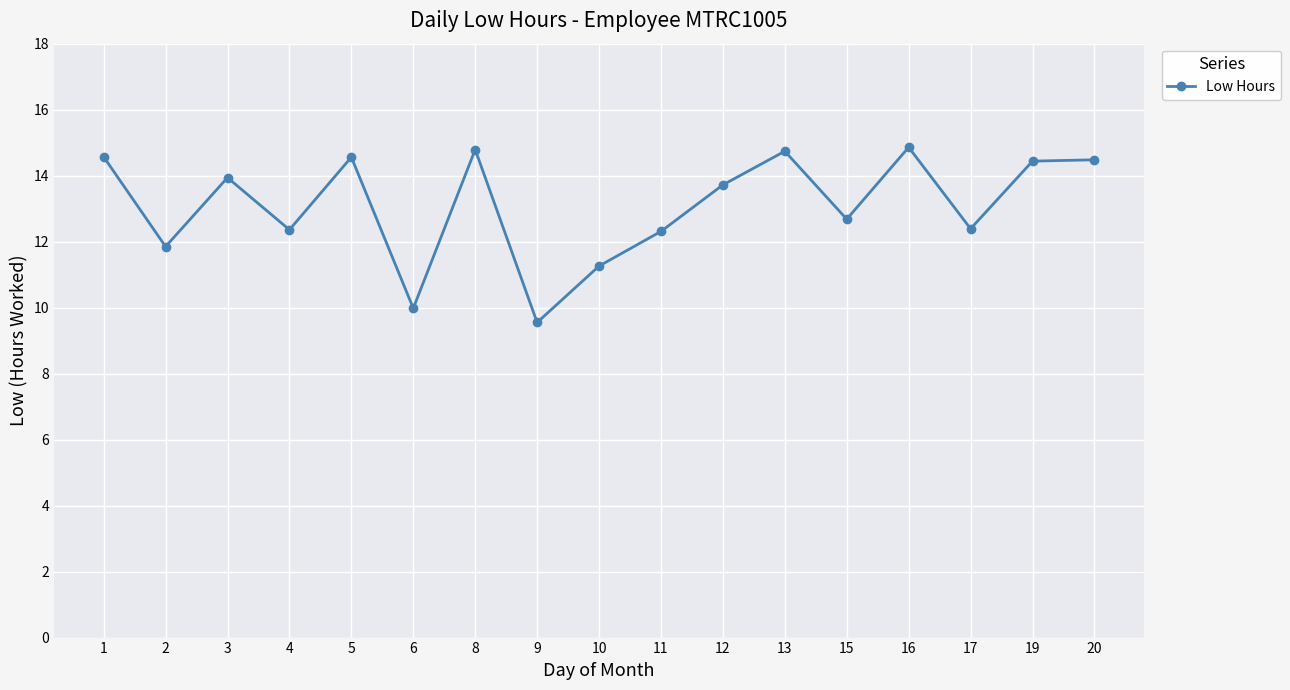

Where does the data first go above 13?

1